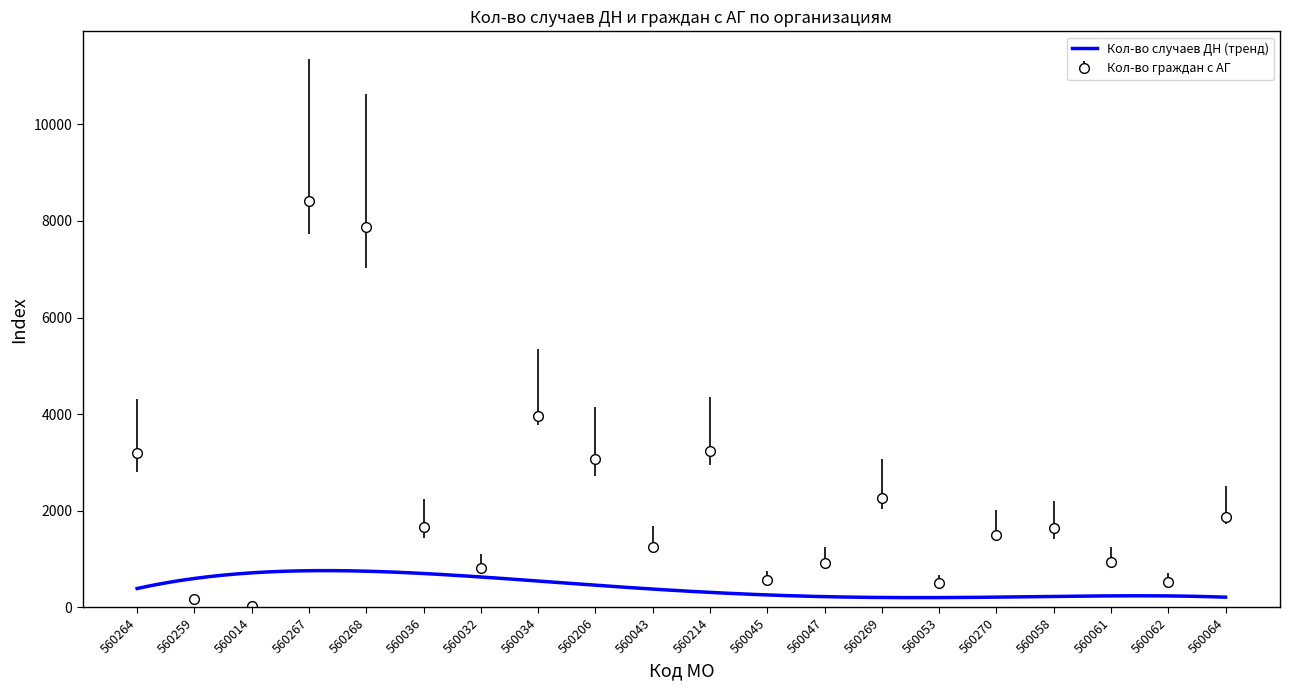

How many points are higher than both their immediate neighbors (excluding endpoints)?

5